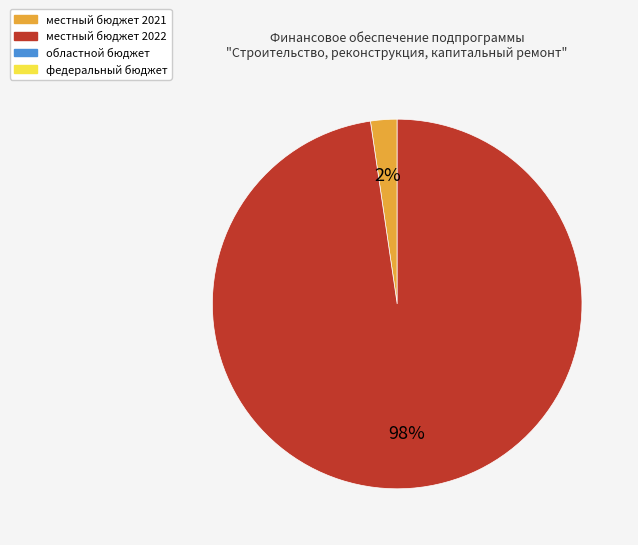

To the nearest percent, what is the average slice percentage?

50%